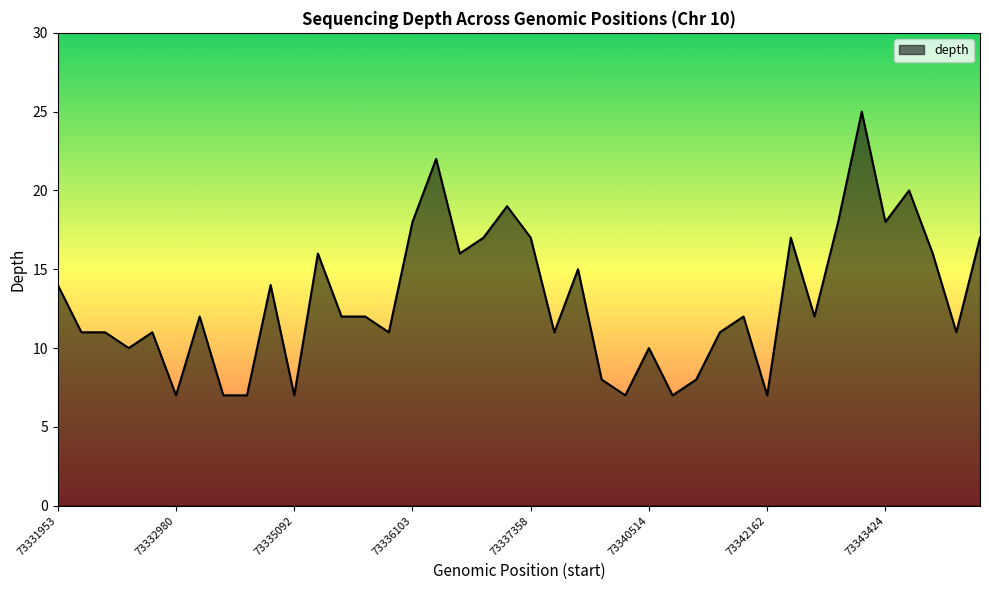

Reading right to left, what are all the values shown in this chart?

17	11	16	20	18	25	18	12	17	7	12	11	8	7	10	7	8	15	11	17	19	17	16	22	18	11	12	12	16	7	14	7	7	12	7	11	10	11	11	14